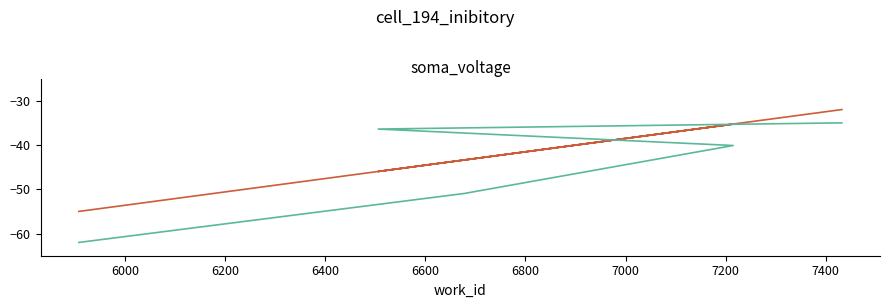

What is the average value of the id series?

-44.9